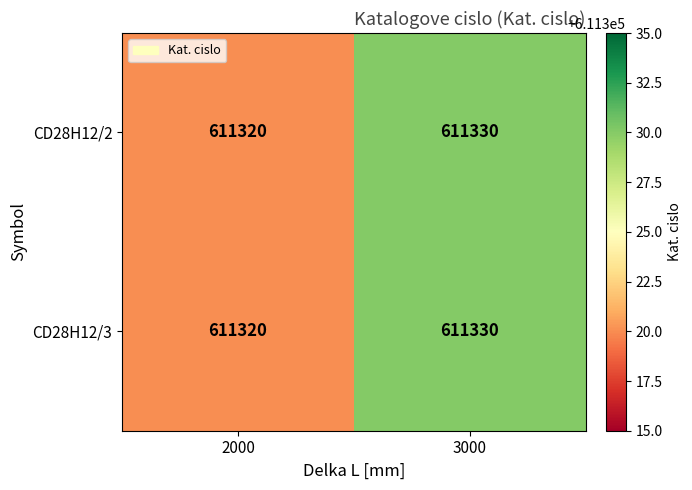

Reading left to right, what are all the values shown in this chart?

CD28H12/2: 611320	611330
CD28H12/3: 611320	611330